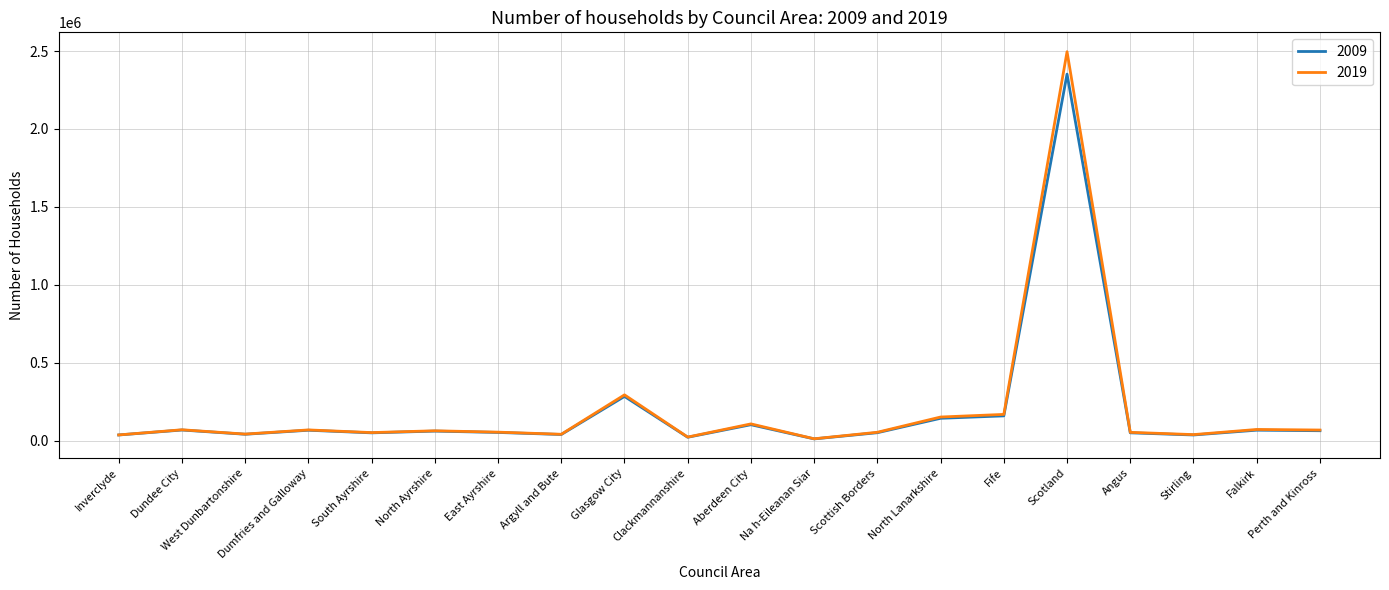

List the series in order of their peak value, highest first.

2019, 2009